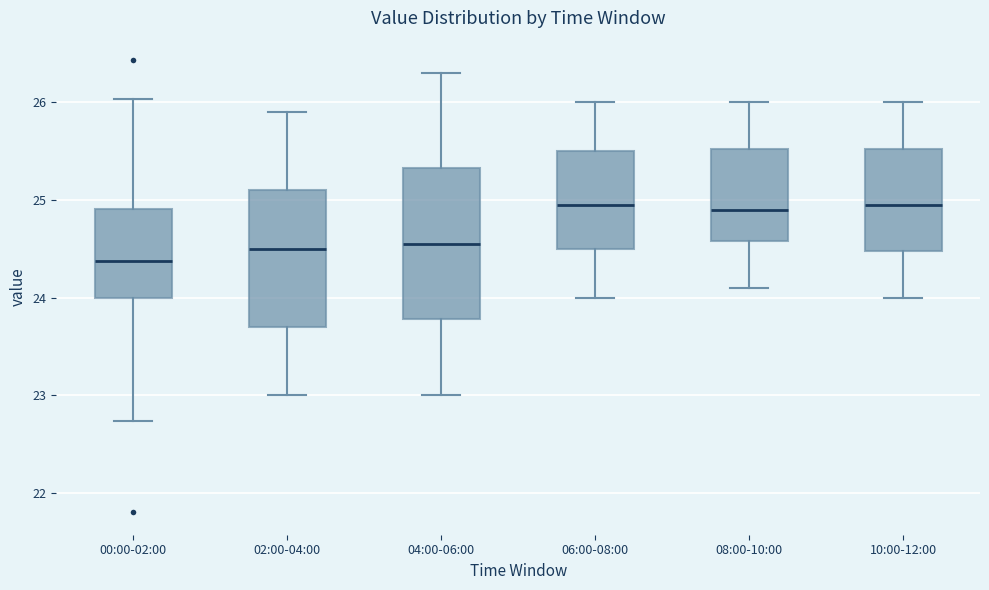

Which box is the tallest, from its lower edge to its upper edge?

04:00-06:00